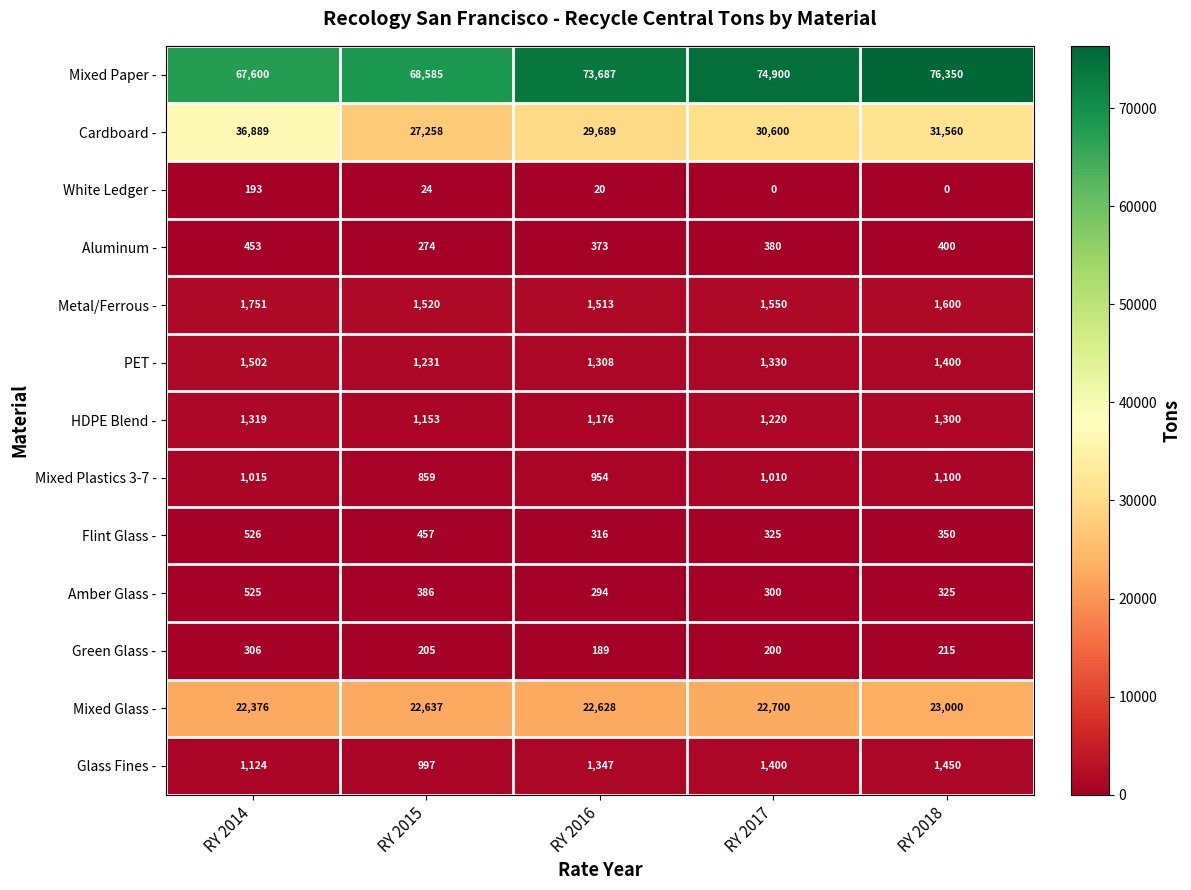

What is the average value of the White Ledger - series?

47